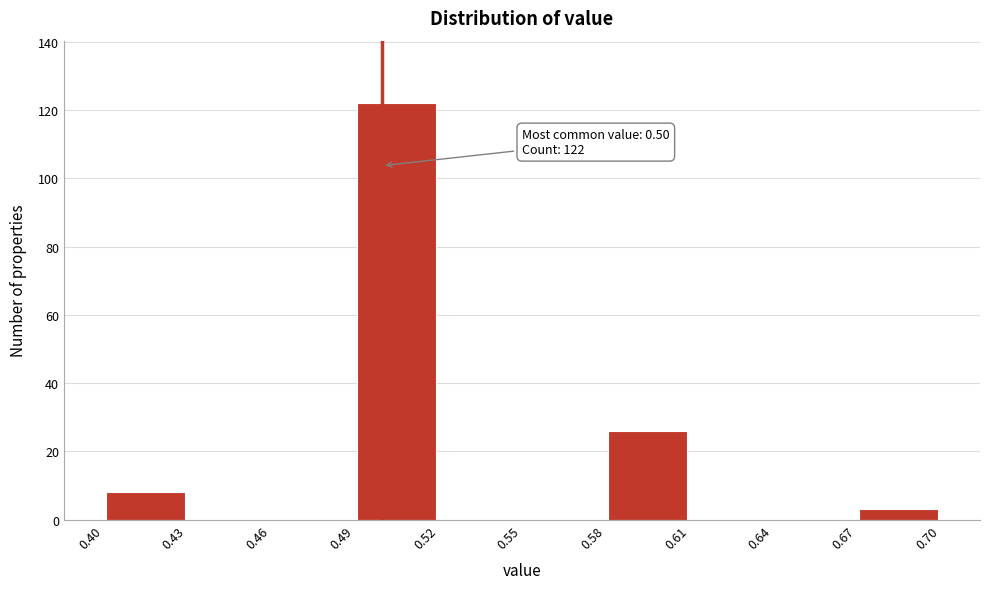

Over which range of the x-axis is the bar tallest?

0.49 to 0.52